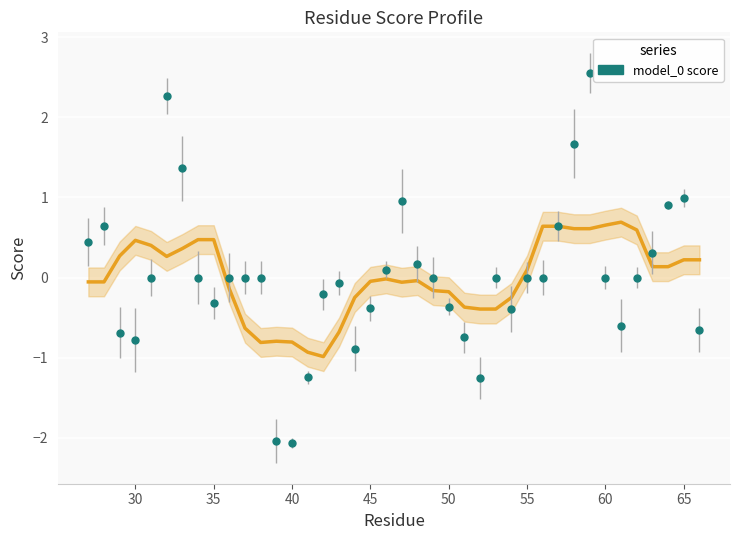

Where is the first local maximum?

28